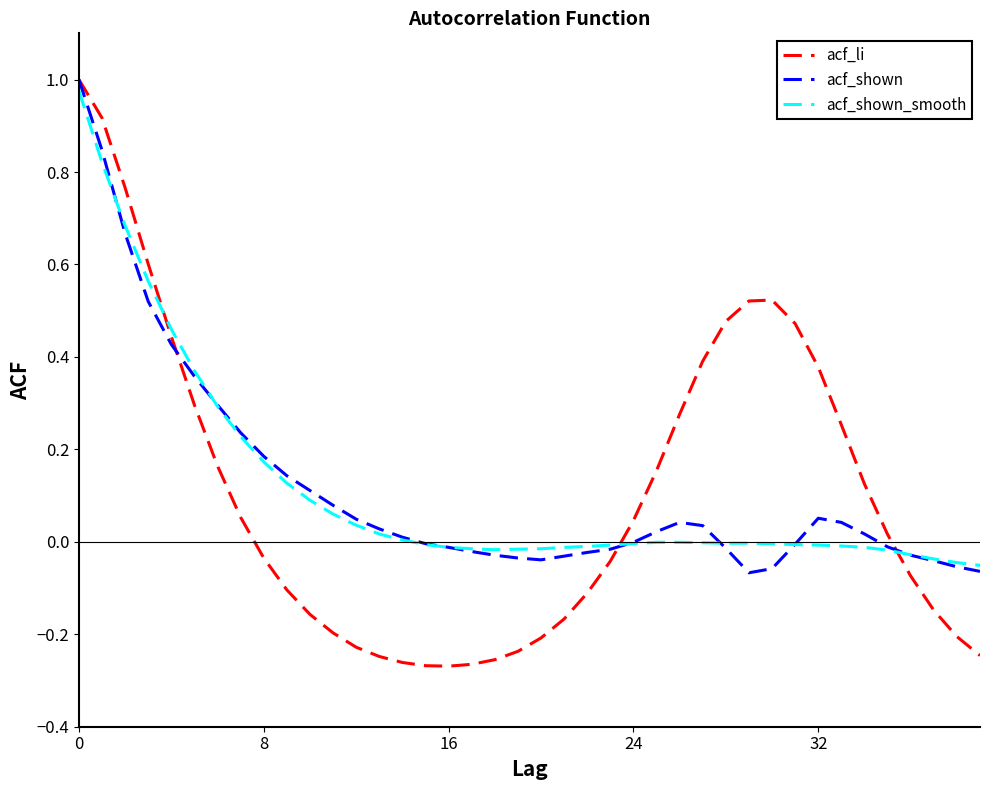

How many lines are shown in the chart?

3